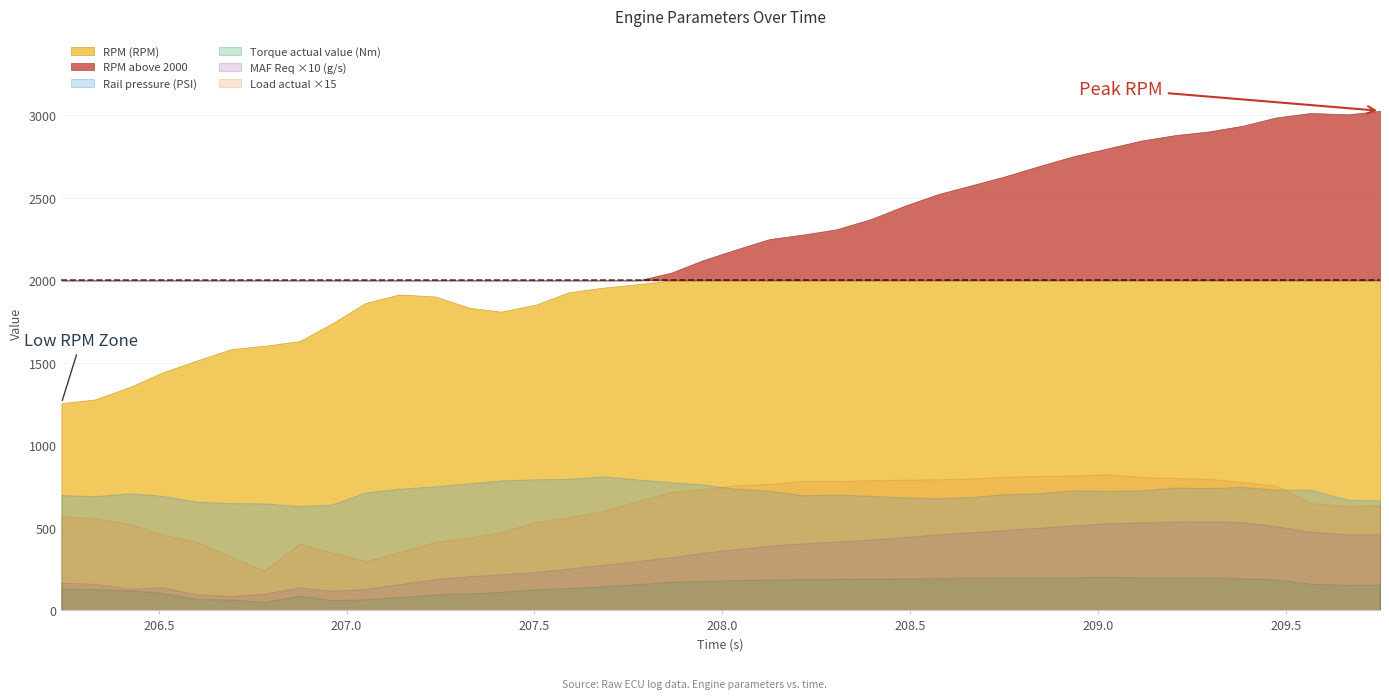

What is the difference between the second highest and second lowest values in the Rail pressure (PSI) series?

155.5